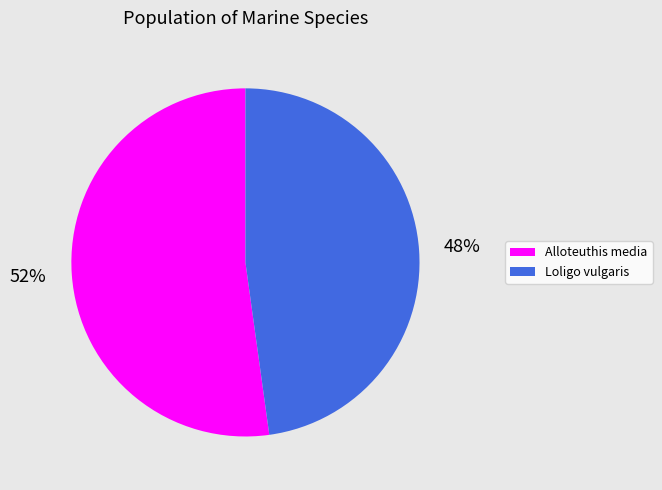

What percentage is the Alloteuthis media slice, to the nearest percent?

52%